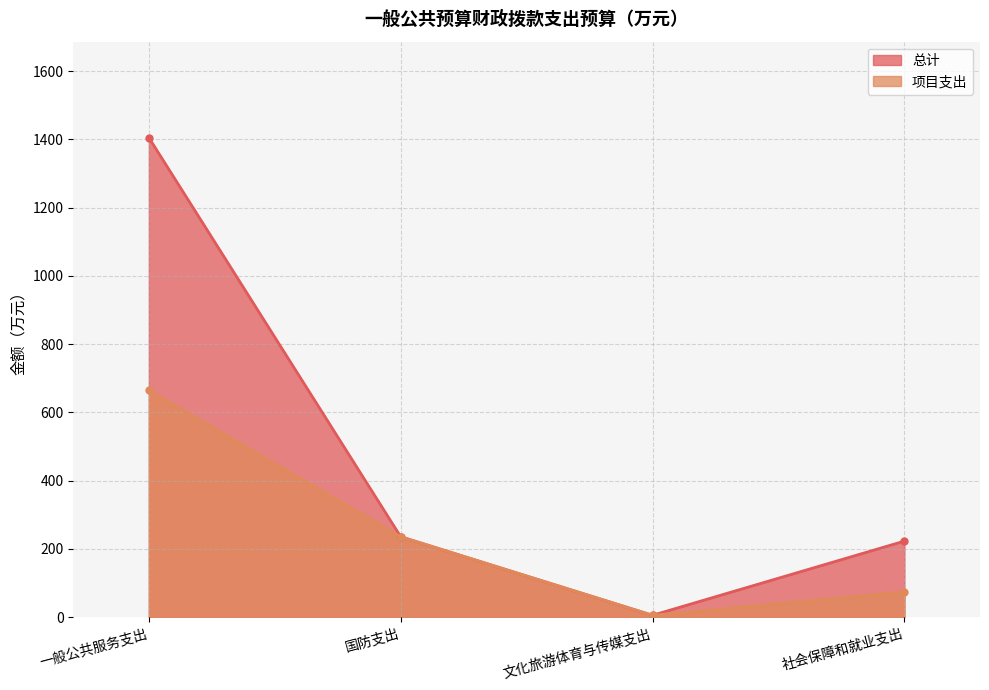

True or false: 总计 has more than 0 interior local peaks.

False